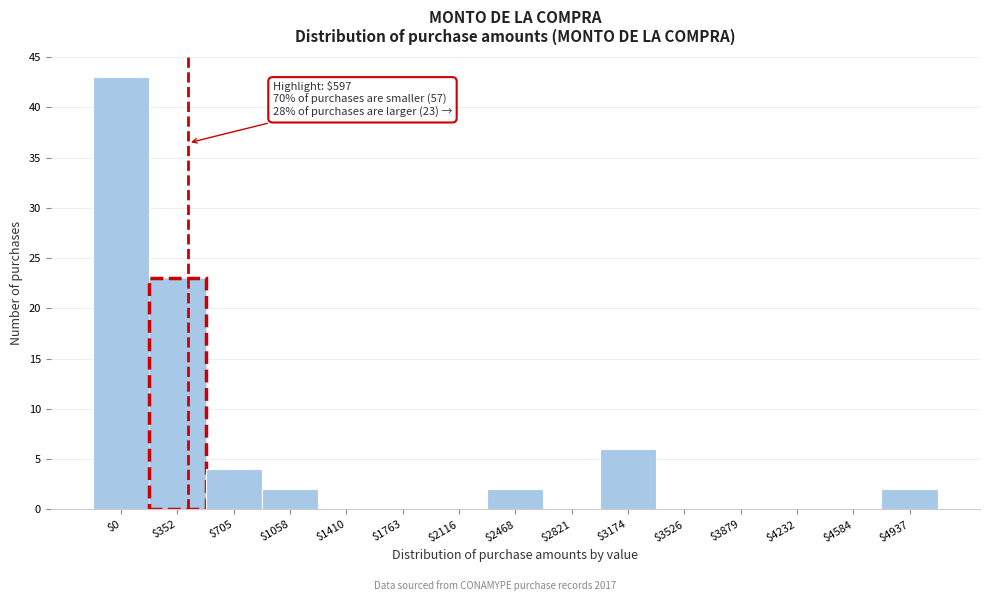

The chart shows a value of 0 at $3526. True or false?

True